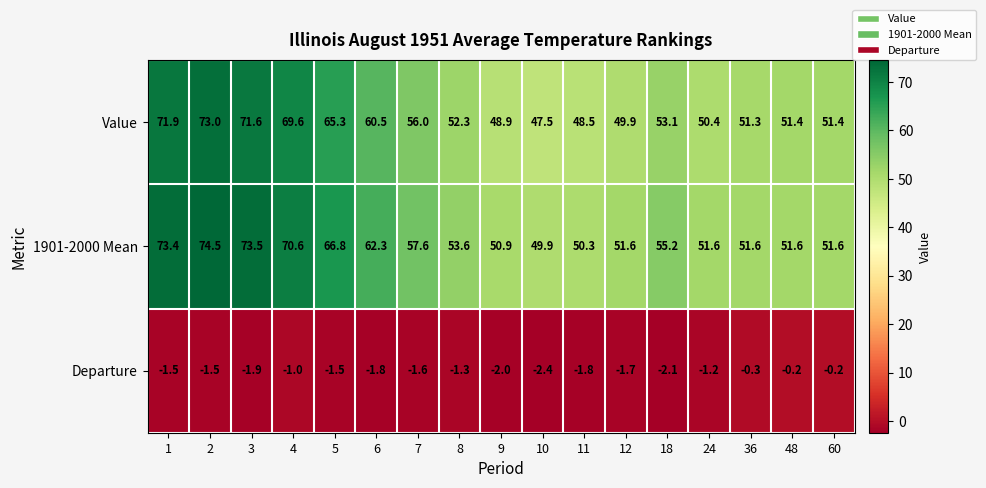

What is the difference between the highest and lowest values at 3?

75.4